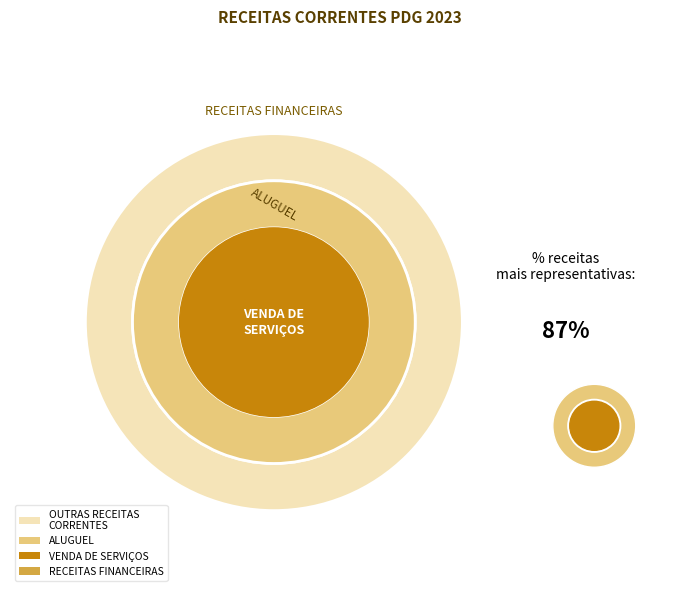

What is the change in value from RECEITAS FINANCEIRAS to OUTRAS RECEITAS CORRENTES?

-2750000